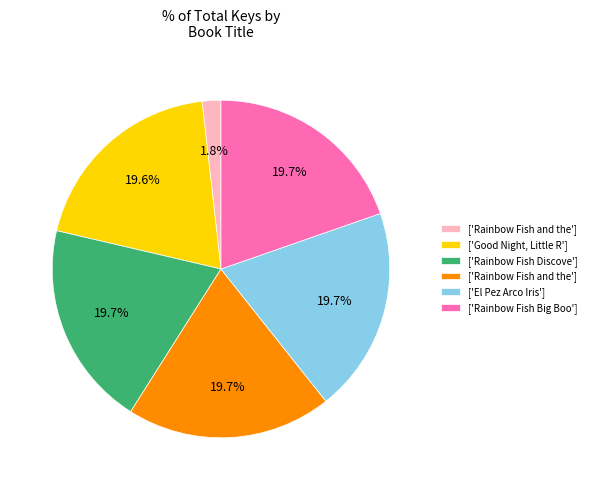

Is there a majority slice in this chart?

No